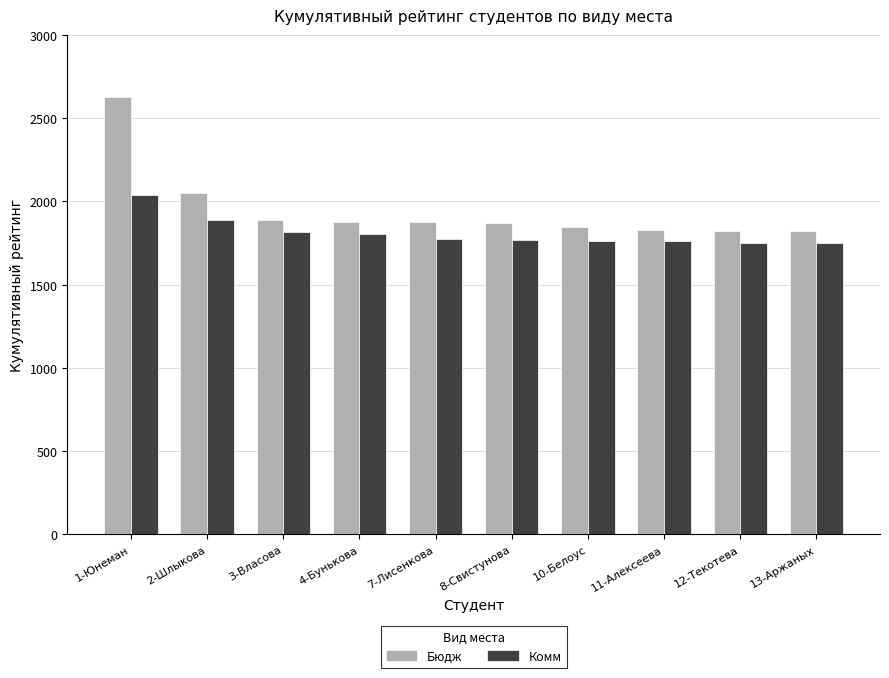

How many bars are there in total?

20